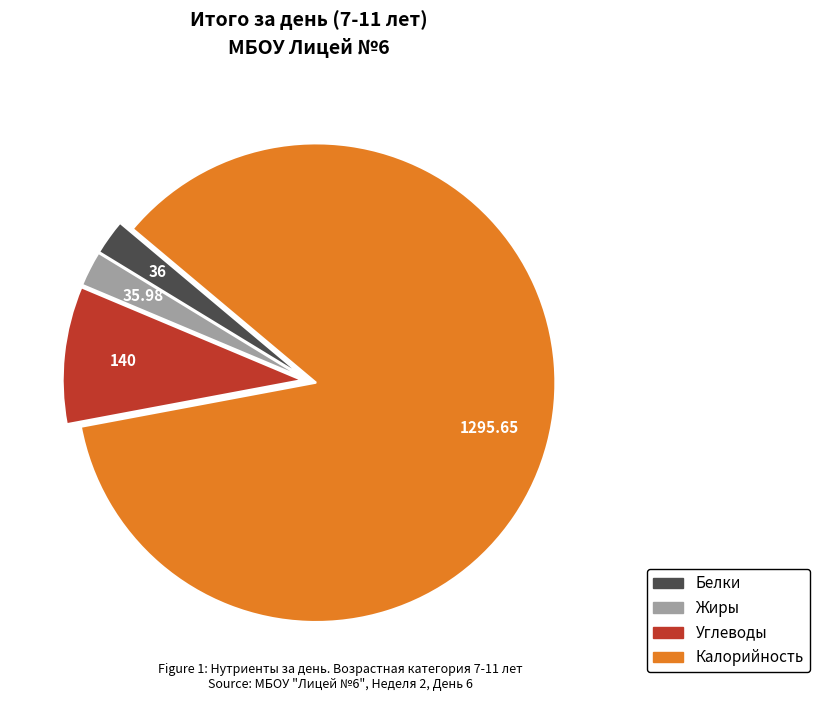

Does any single category account for the majority?

Yes